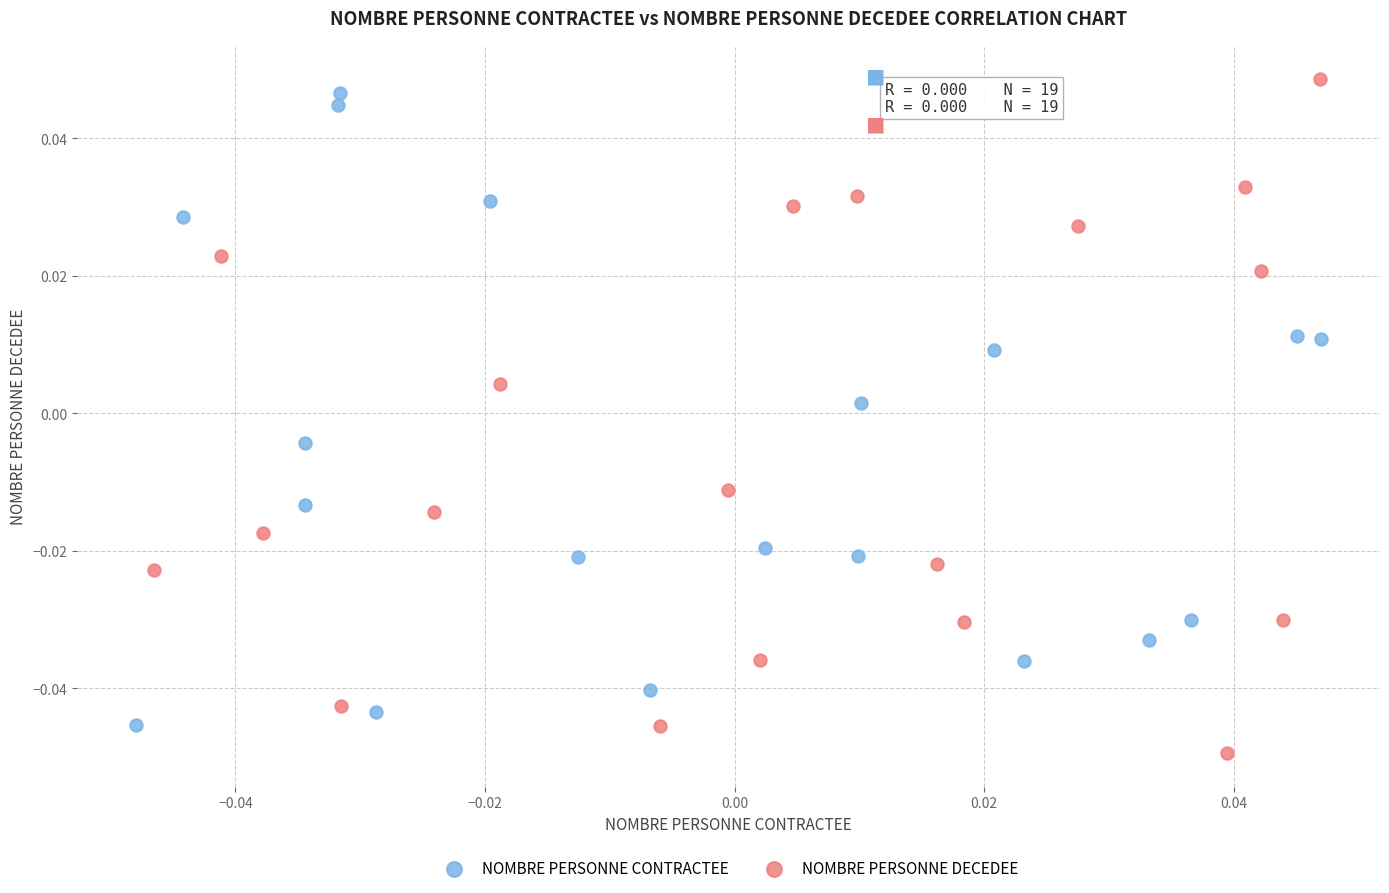

What are all the series names shown in the legend?

NOMBRE PERSONNE CONTRACTEE, NOMBRE PERSONNE DECEDEE